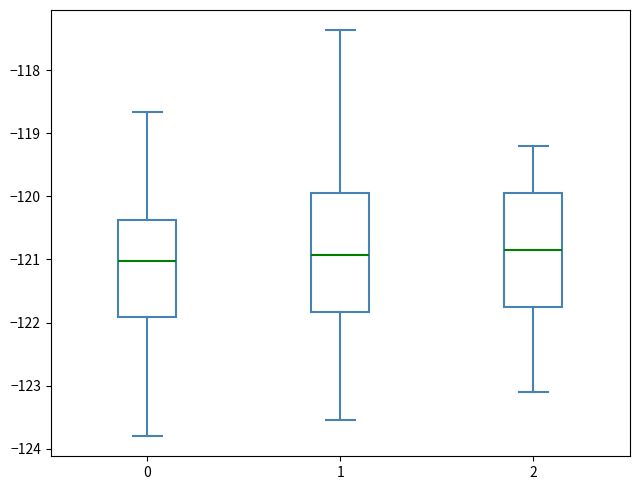

Reading left to right, read every box against the y-axis: the position of its median line, the range the box covers, and the ends of its whiskers. The values are not printed on the chart, so give them approximately, as read against the axis.

0: median -121.0, box -121.9 to -120.4, whiskers -123.8 to -118.7
1: median -120.9, box -121.8 to -119.9, whiskers -123.5 to -117.4
2: median -120.8, box -121.7 to -119.9, whiskers -123.1 to -119.2